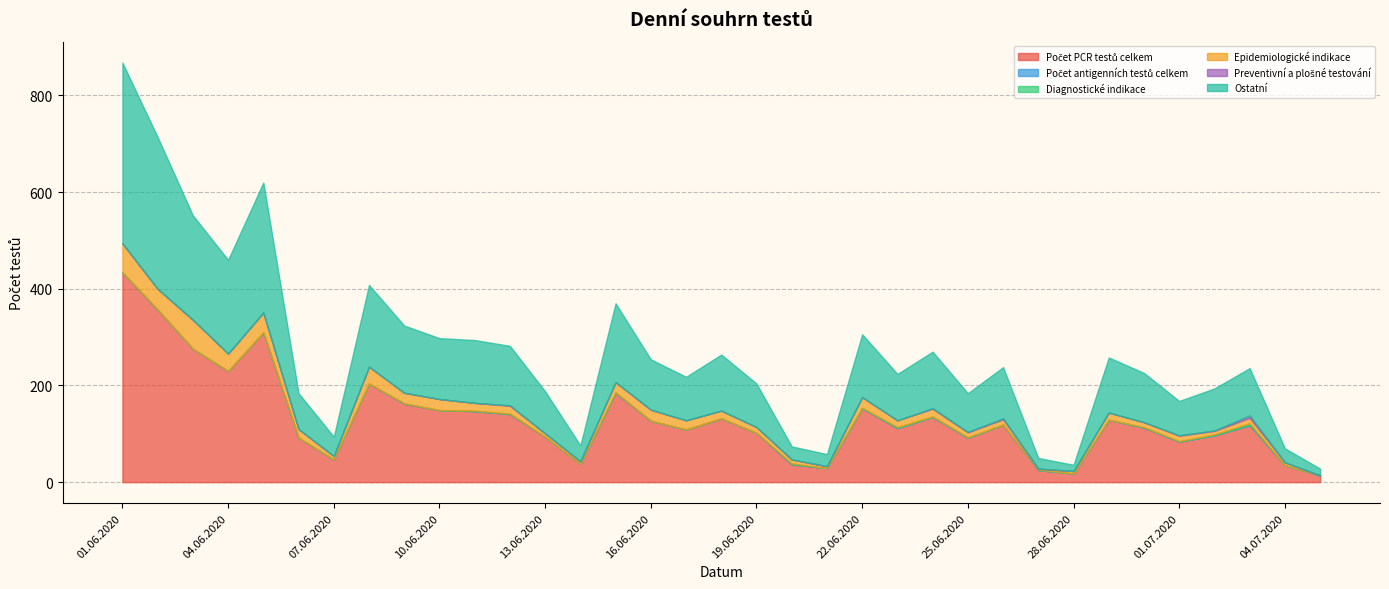

At which category does the chart reach its peak across all series?

01.06.2020